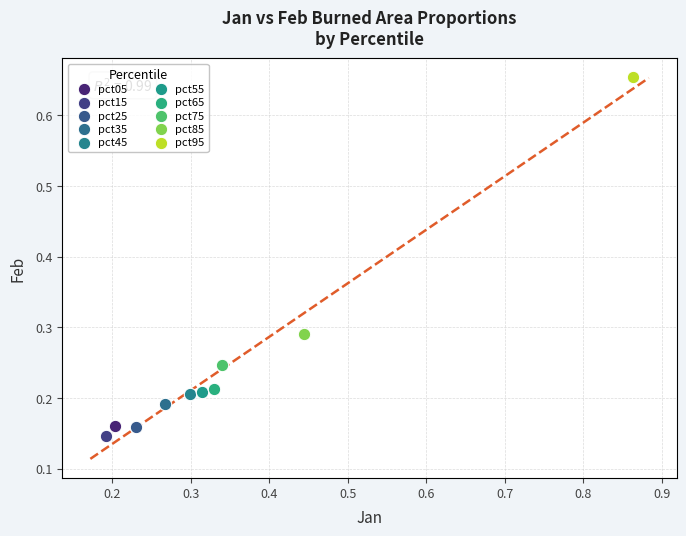

Which series reaches the maximum Y coordinate?

pct95